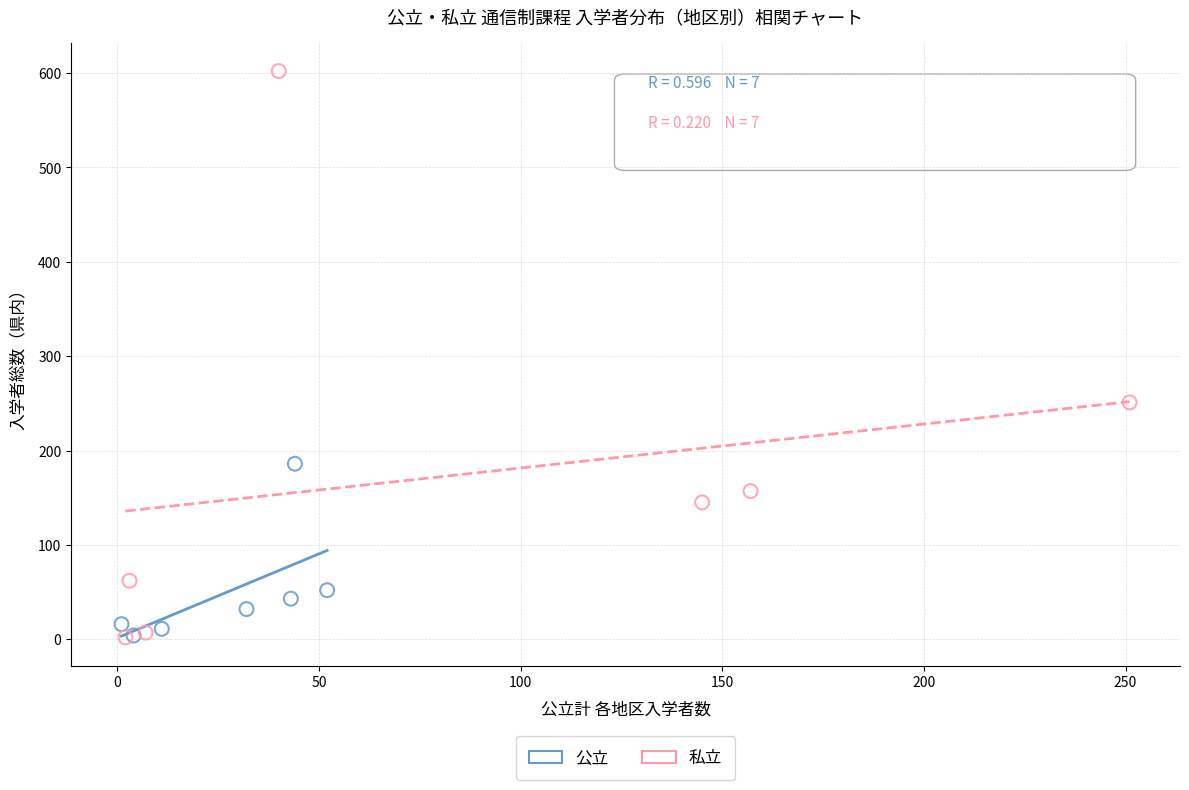

What are all the series names shown in the legend?

公立, 私立